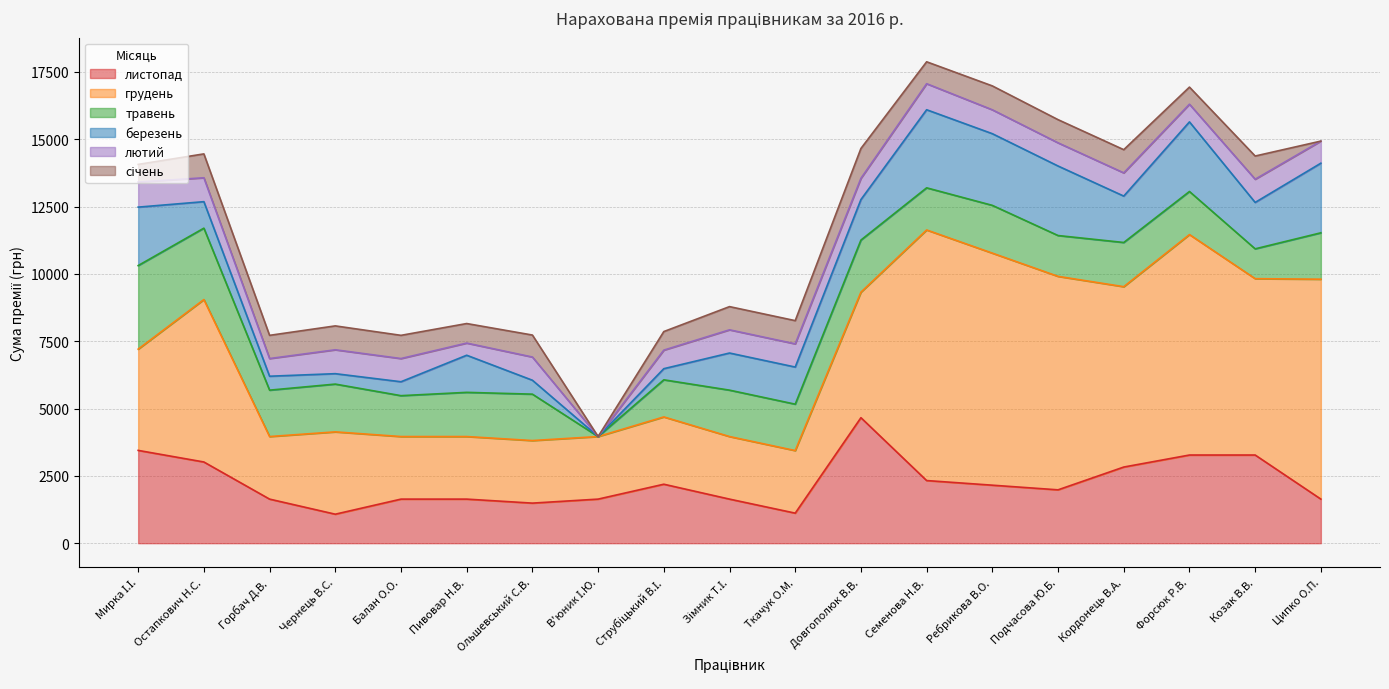

Which label corresponds to the smallest value in the chart?

В'юник І.Ю.